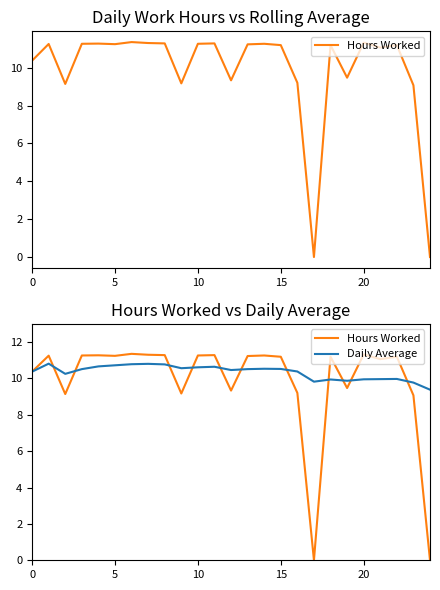

What is the difference between the Daily Average values at 18 and 10?

0.7